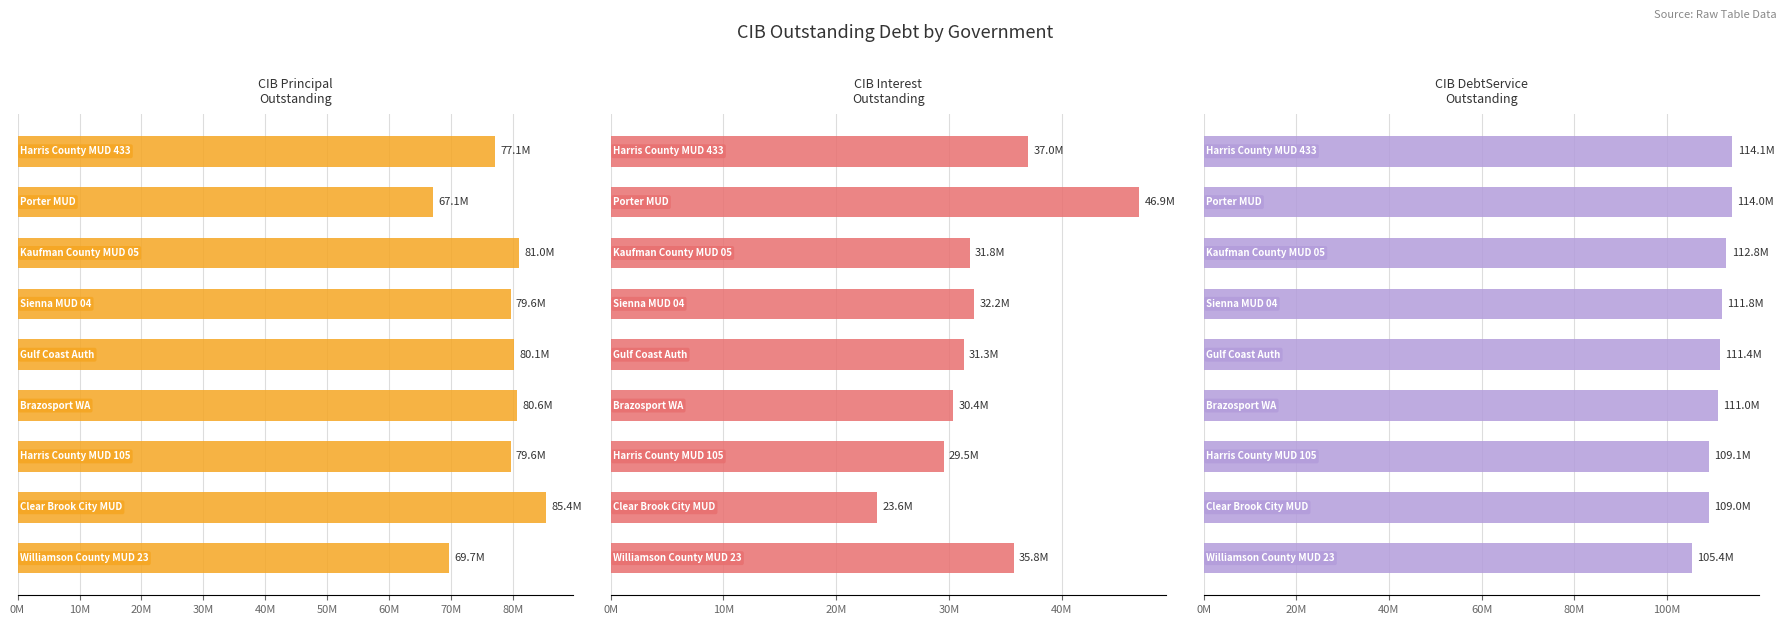

Between 10M and 70M, which is larger?

10M